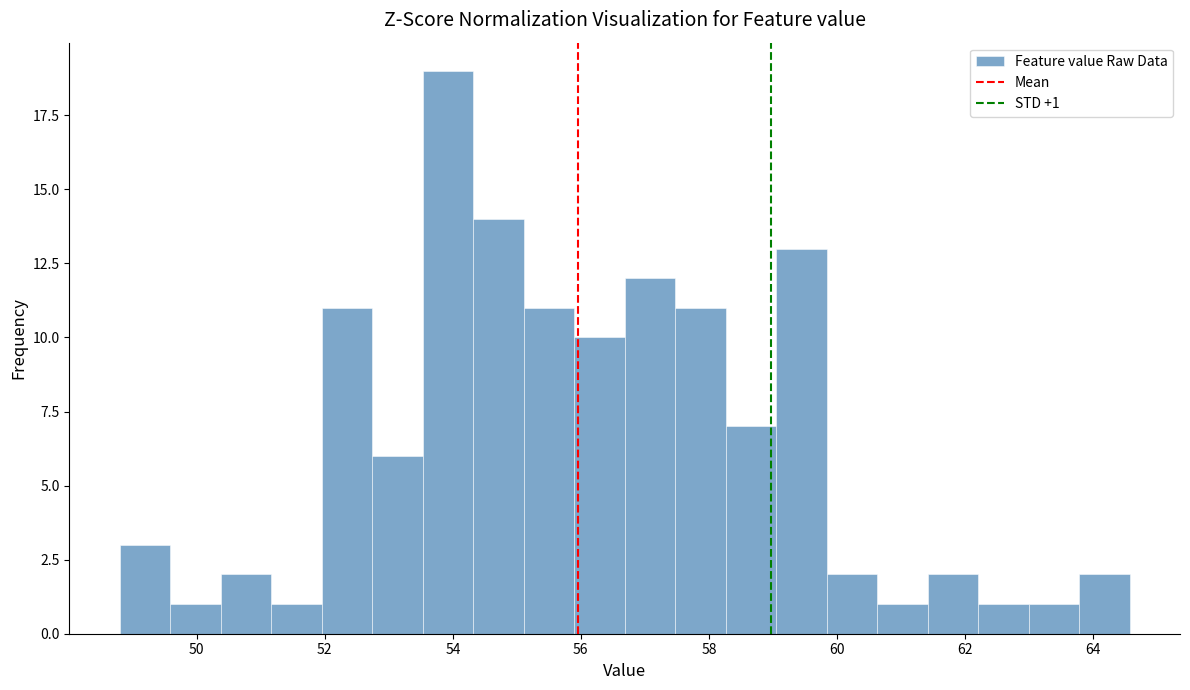

Around what value on the x-axis is the tallest bar? Give the approximate position of its centre, as read against the axis.

54.0